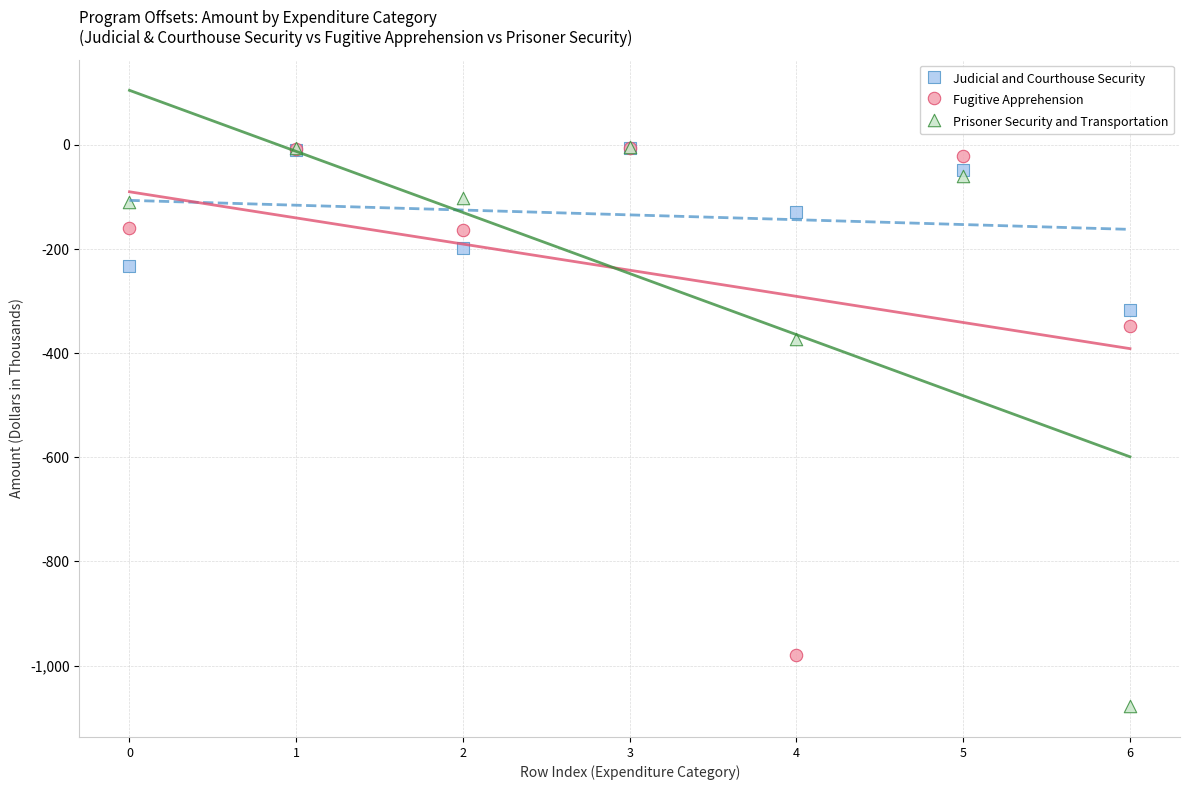

Which series has the widest spread of Y values?

Prisoner Security and Transportation